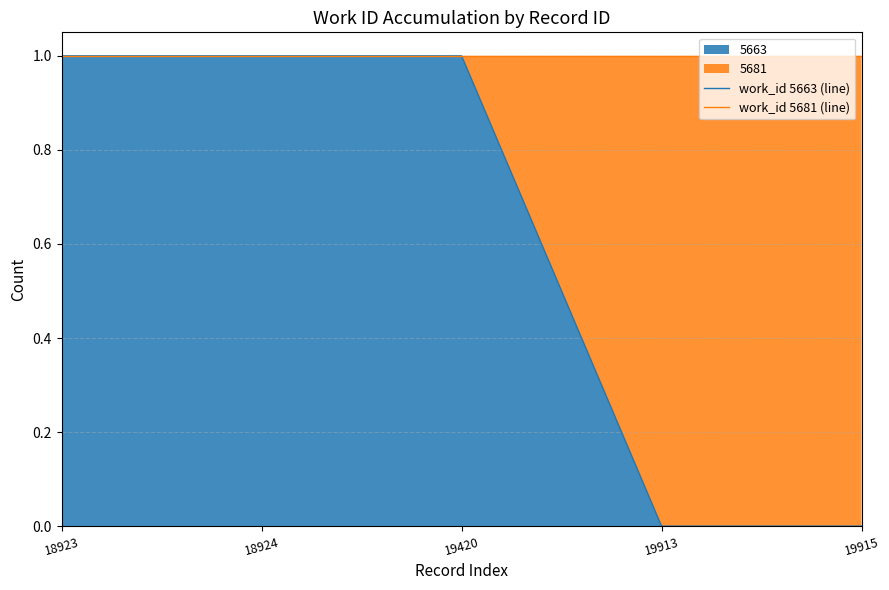

Which label corresponds to the largest value in the chart?

18923